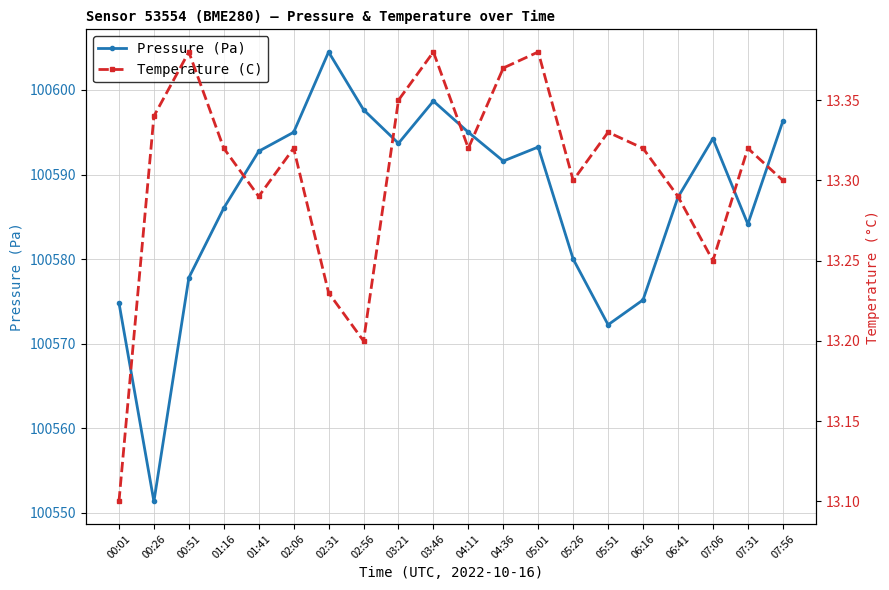

Rank the series by their average value, from highest to lowest.

Pressure (Pa), Temperature (C)